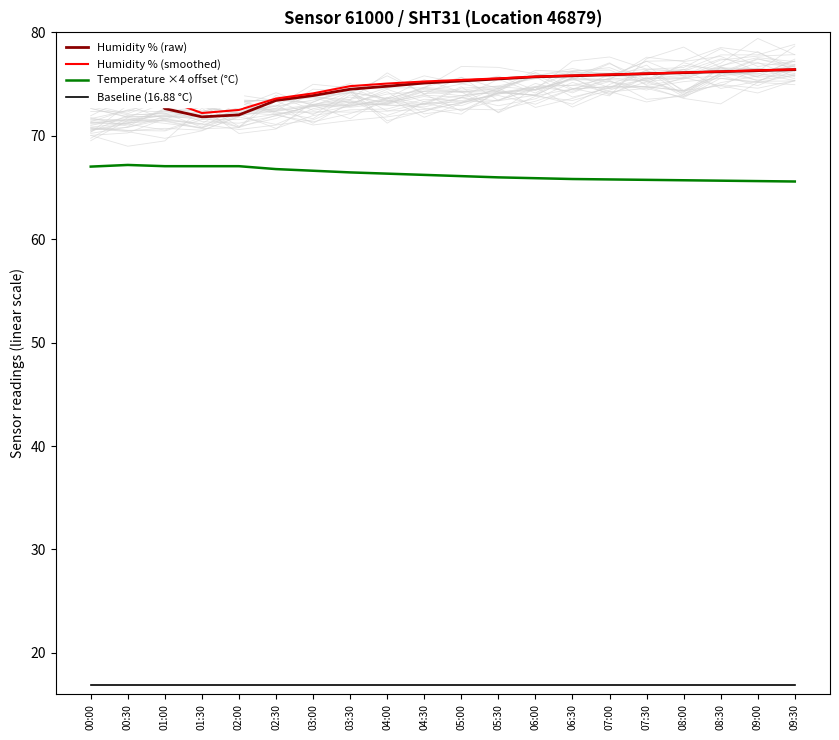

How many data points in Humidity % (raw) are less than 75?

7